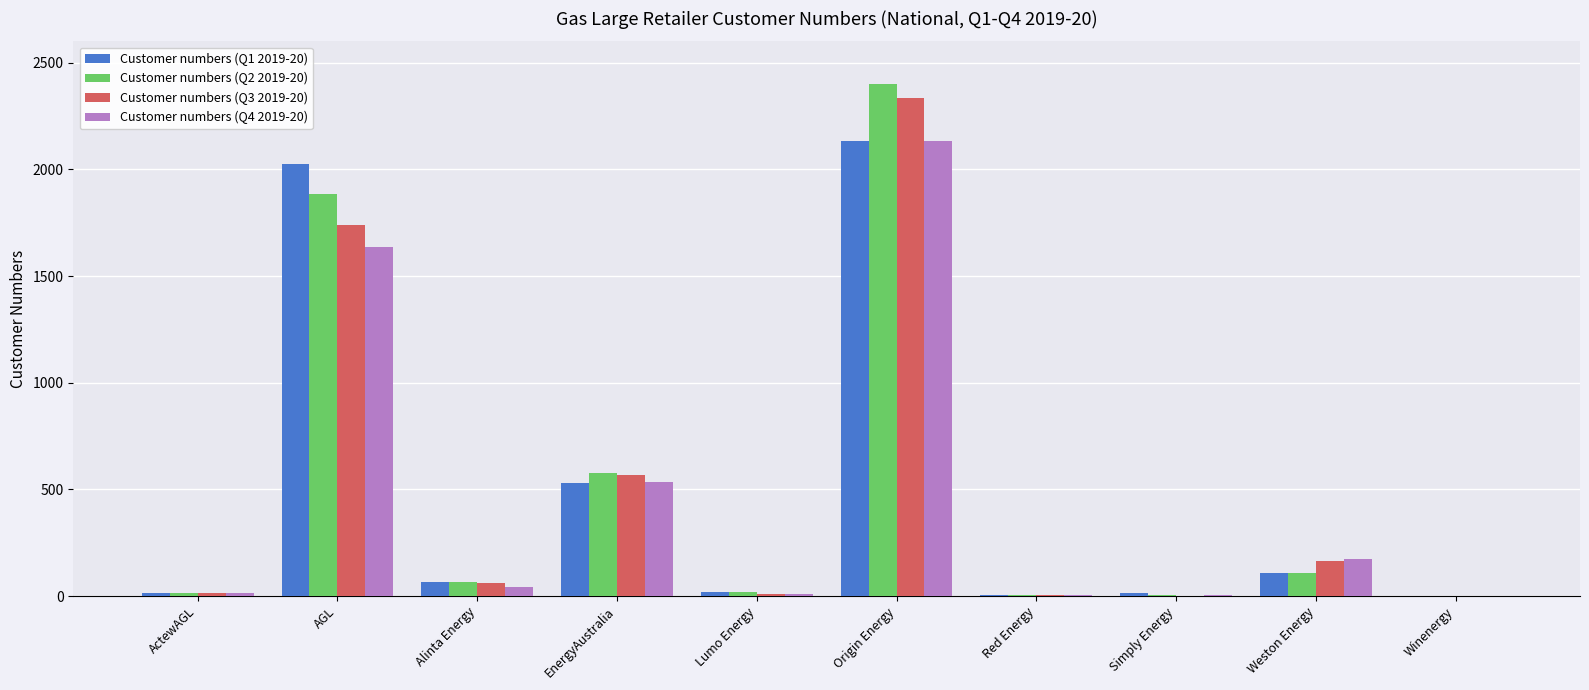

At which category is the sum across all series the highest?

Origin Energy